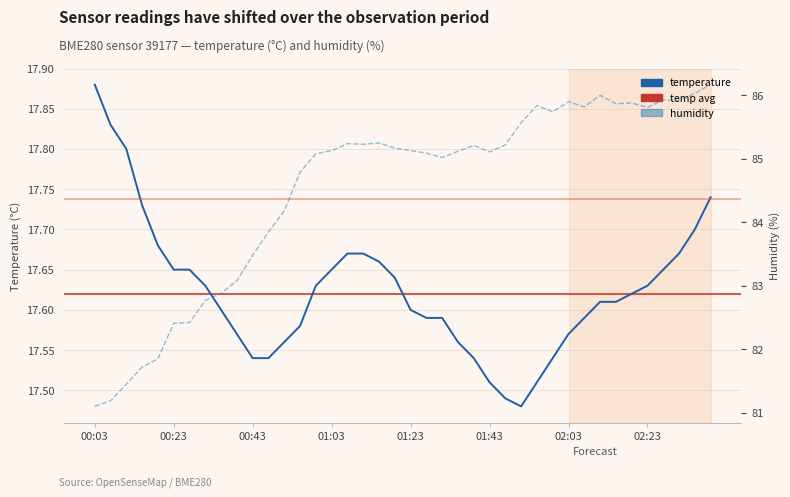

Which series has the largest range (max minus min)?

humidity